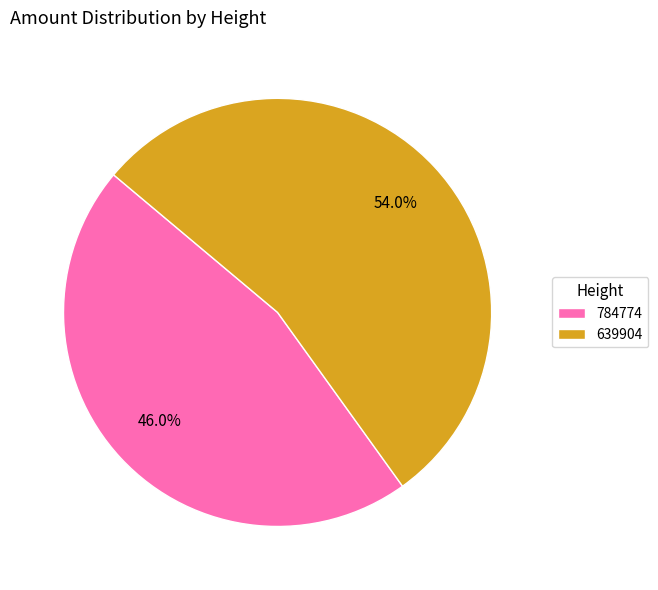

True or false: 639904 accounts for 54% of the total.

True